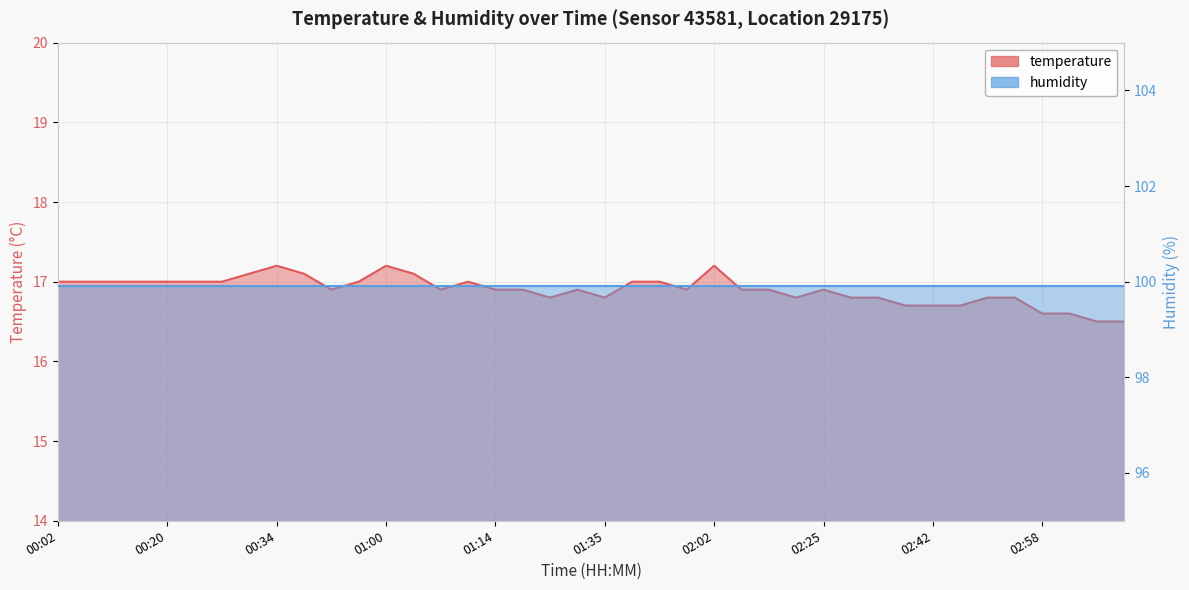

Reading left to right, list all the values displayed in this chart.

17.0	17.0	17.0	17.0	17.0	17.0	17.0	17.1	17.2	17.1	16.9	17.0	17.2	17.1	16.9	17.0	16.9	16.9	16.8	16.9	16.8	17.0	17.0	16.9	17.2	16.9	16.9	16.8	16.9	16.8	16.8	16.7	16.7	16.7	16.8	16.8	16.6	16.6	16.5	16.5